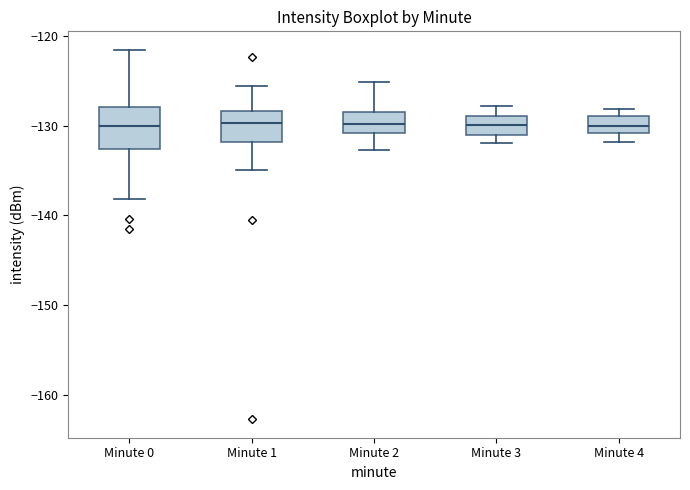

Reading left to right, transcribe this box plot: for each box, give where its median line is, the range the box spans, and where its two whiskers end, as read against the y-axis. The values are not printed on the chart, so give them approximately, as read against the axis.

Minute 0: median -130, box -133 to -128, whiskers -138 to -122
Minute 1: median -130, box -132 to -128, whiskers -135 to -126
Minute 2: median -130, box -131 to -128, whiskers -133 to -125
Minute 3: median -130, box -131 to -129, whiskers -132 to -128
Minute 4: median -130, box -131 to -129, whiskers -132 to -128